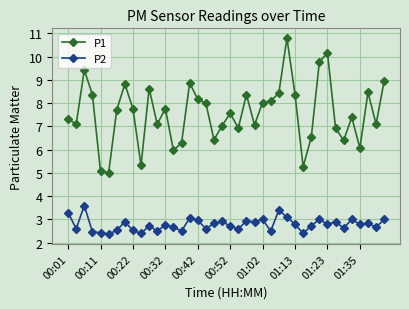

In P1, how many points are higher than both neighbors (excluding endpoints)?

11